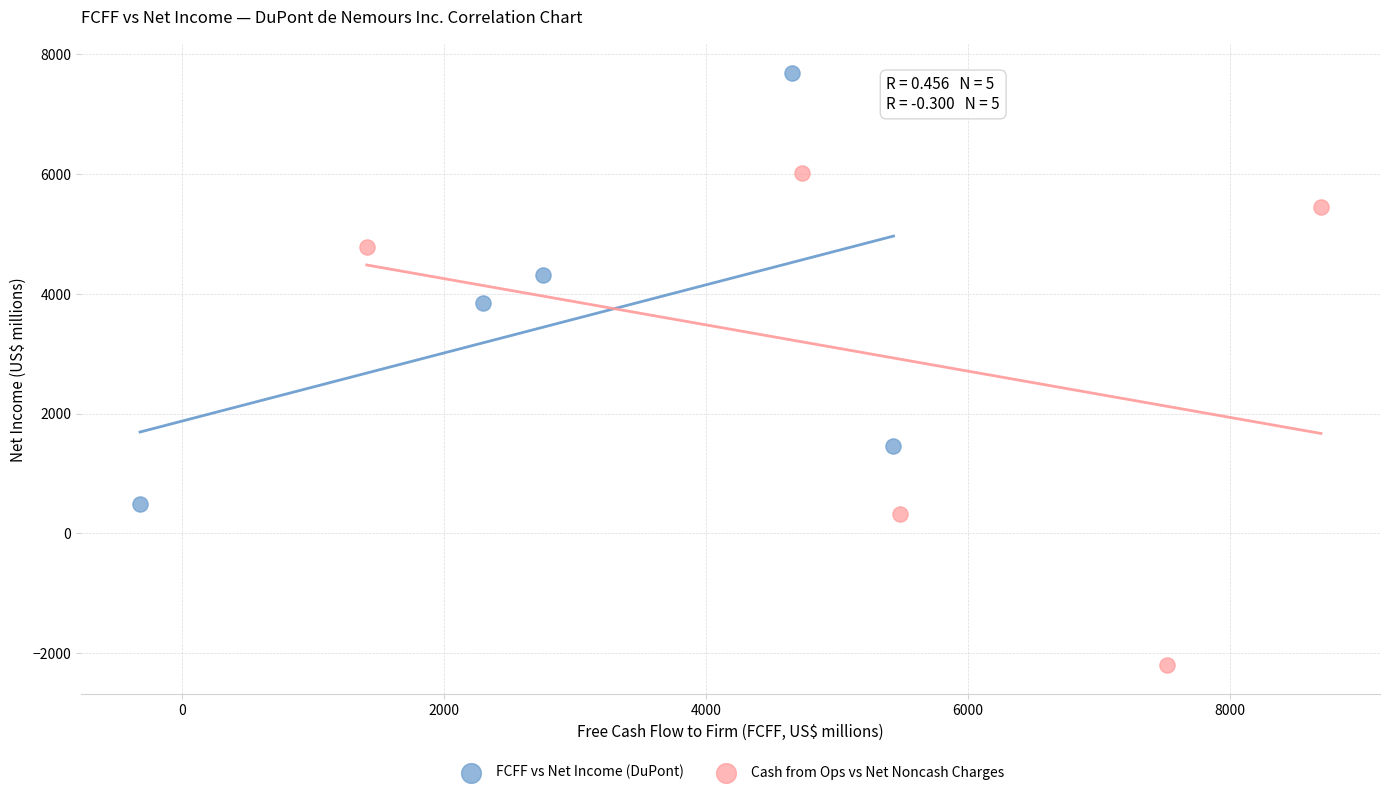

Which series contains the lowest Y value?

Cash from Ops vs Net Noncash Charges